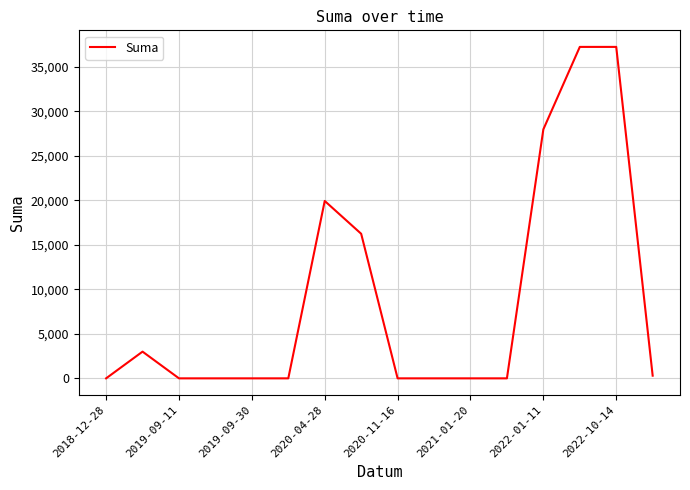

What is the difference between the maximum and minimum values?

37219.0